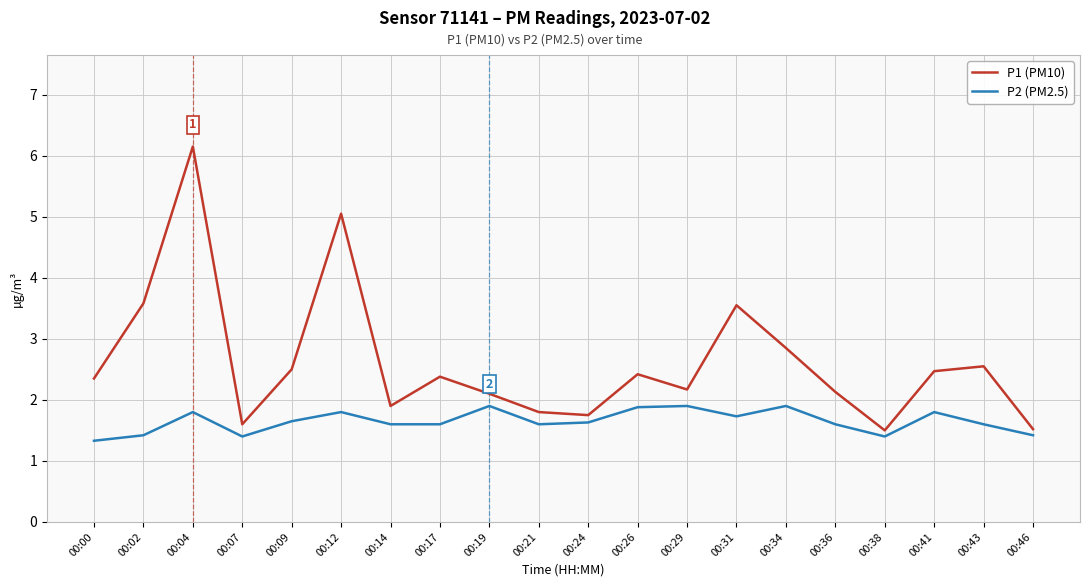

At which label does P1 (PM10) reach its peak?

00:04